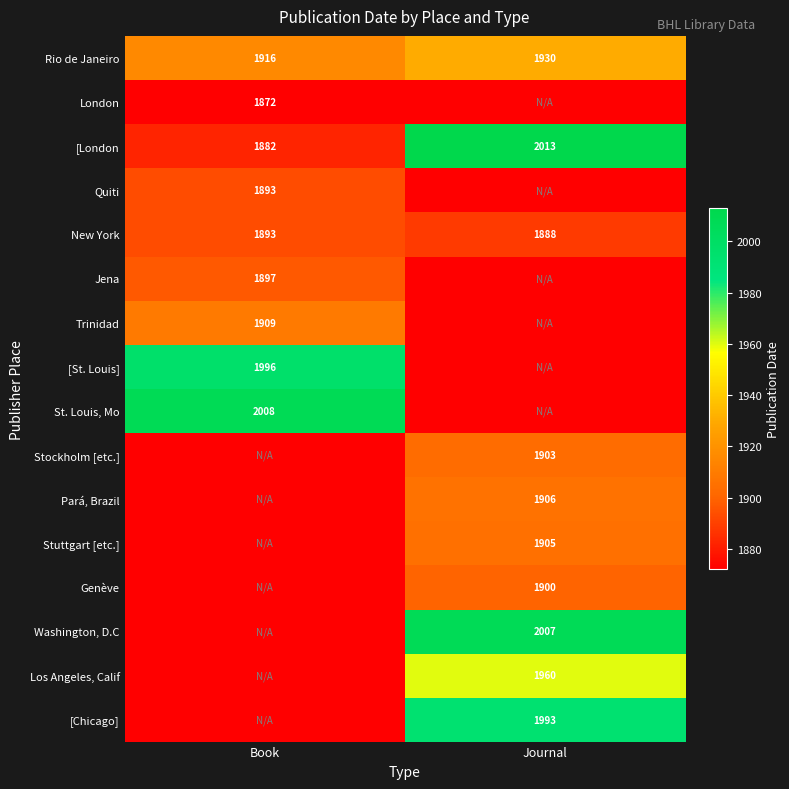

Is it true that [London equals 2013 at Journal?

True